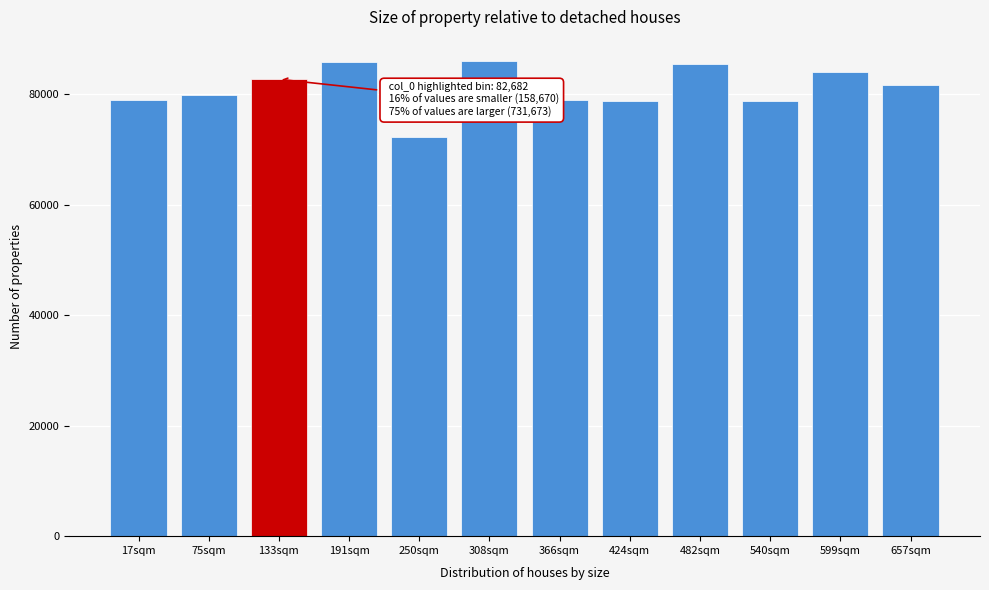

What value does the data have at 17sqm, to the nearest 50?

78900